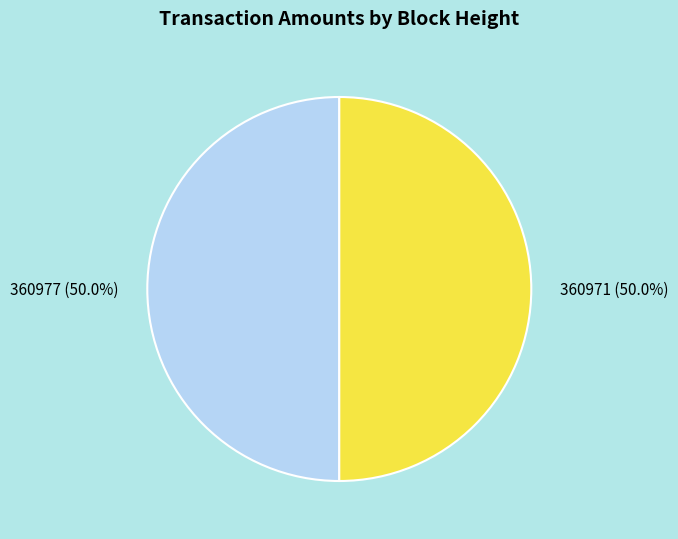

To the nearest percent, what portion does 360971 represent?

50%